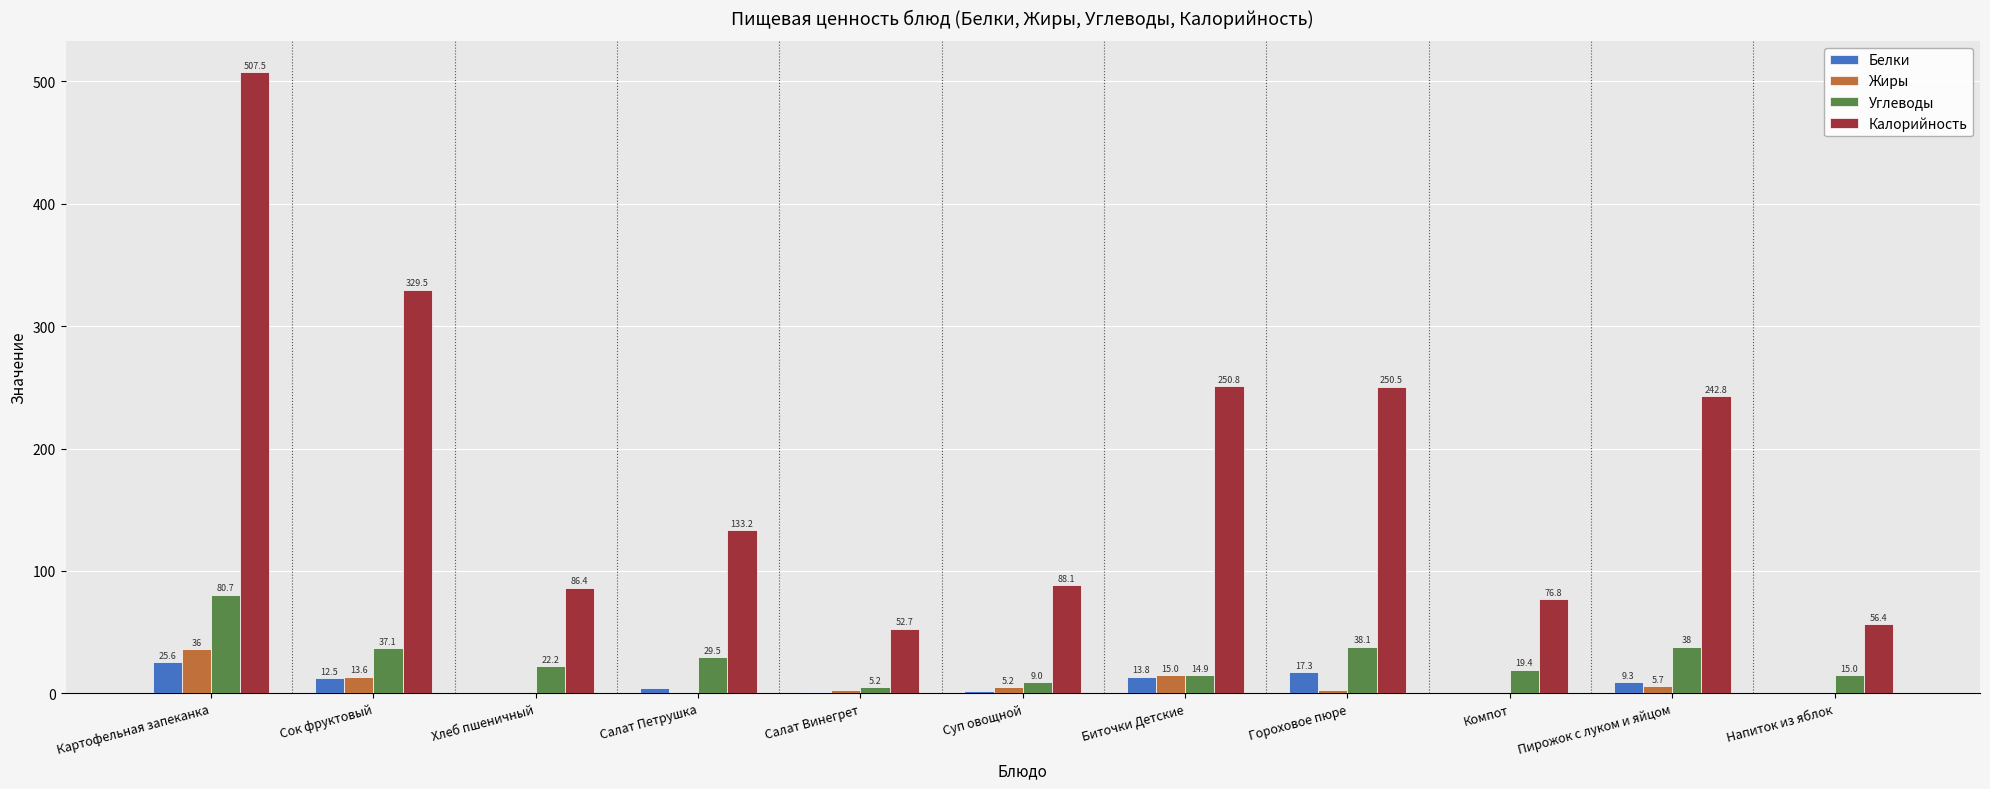

How many values in the Белки series exceed 4?

6